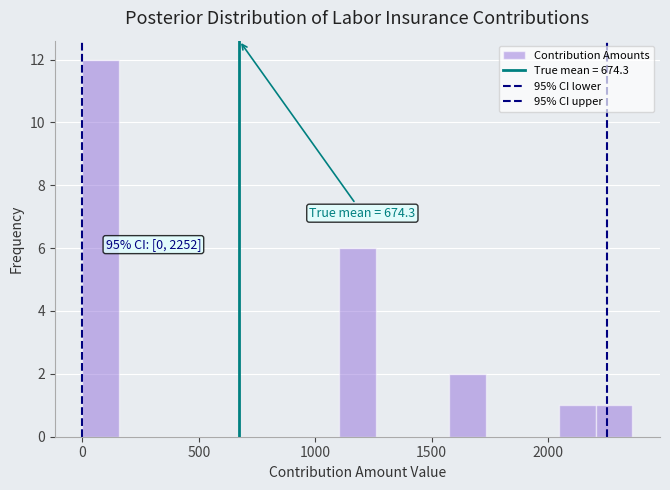

Around what value on the x-axis is the tallest bar? Give the approximate position of its centre, as read against the axis.

100